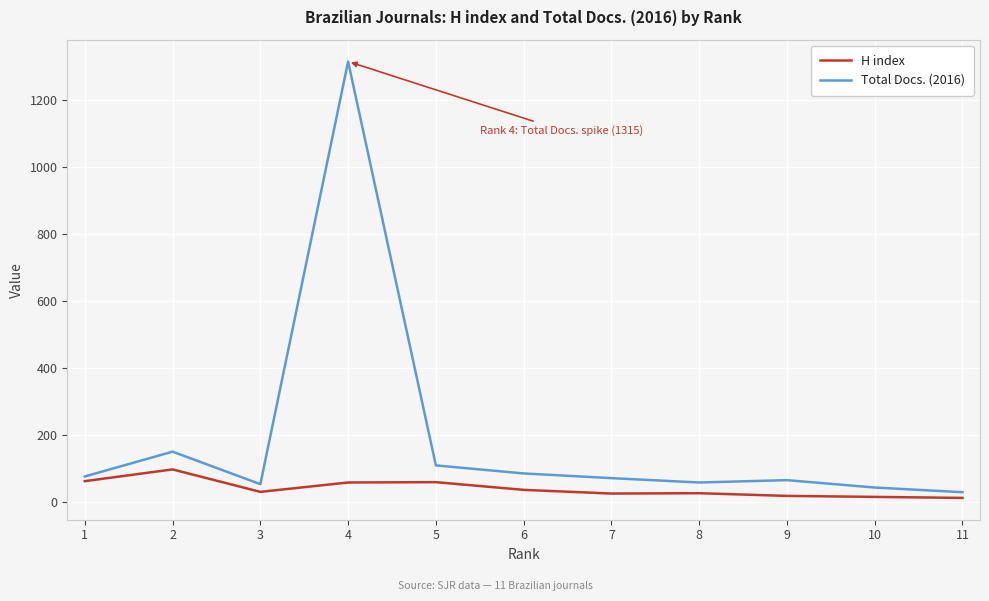

The value of Total Docs. (2016) at 2 is 241. True or false?

False